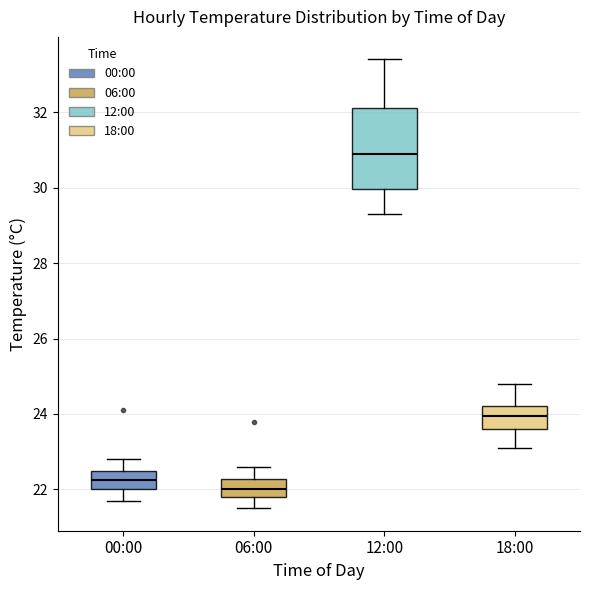

Where is the upper edge of the box for 06:00 on the y-axis? The values are not printed on the chart, so give them approximately, as read against the axis.

22.2